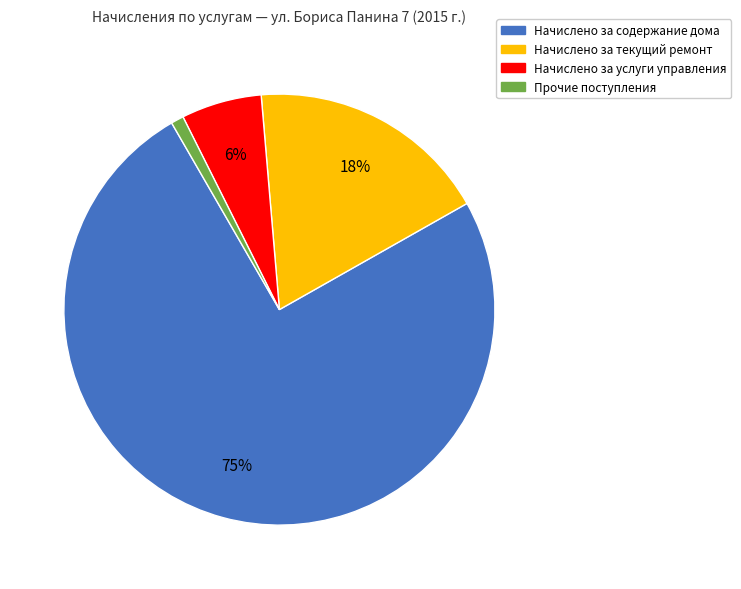

What is the largest slice in the pie chart?

Начислено за содержание дома